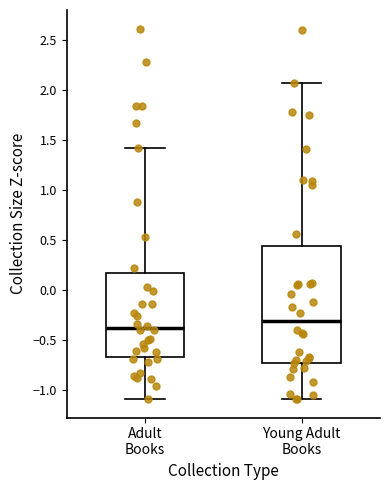

Reading left to right, transcribe this box plot: for each box, give where its median line is, the range the box spans, and where its two whiskers end, as read against the y-axis. The values are not printed on the chart, so give them approximately, as read against the axis.

Adult Books: median -0.40, box -0.65 to 0.15, whiskers -1.10 to 1.40
Young Adult Books: median -0.30, box -0.75 to 0.45, whiskers -1.10 to 2.05